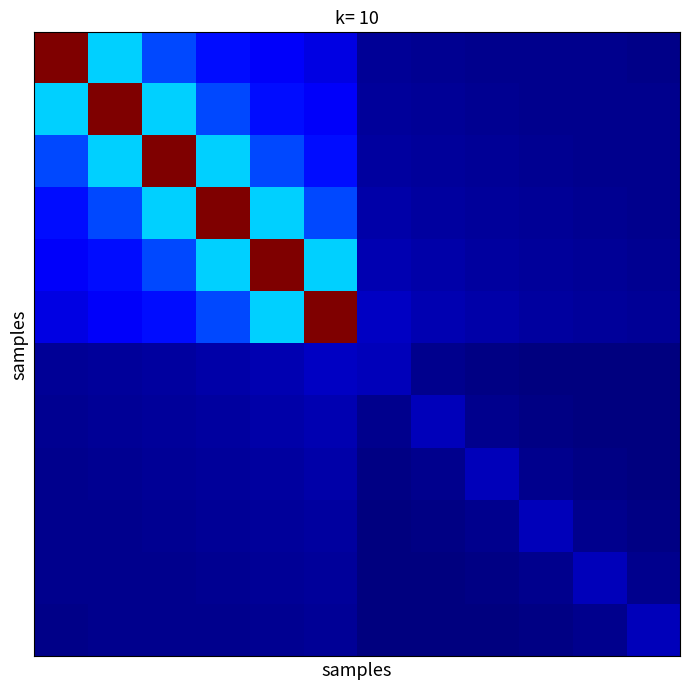

How many series are shown in this chart?

12